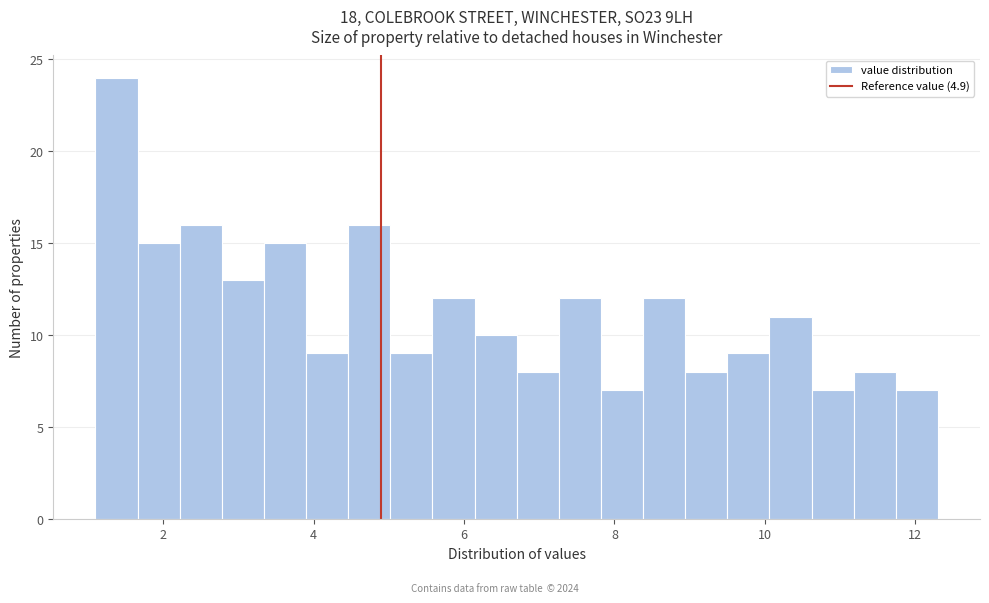

Around what value on the x-axis is the tallest bar? Give the approximate position of its centre, as read against the axis.

1.4